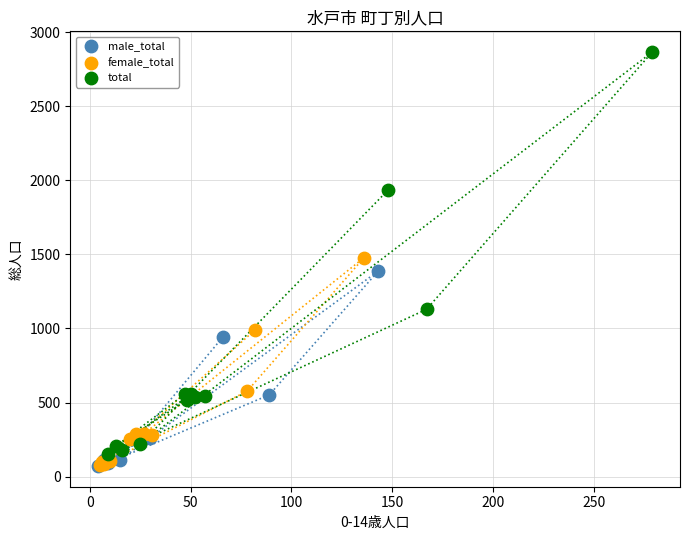

Which series contains the highest Y value?

total